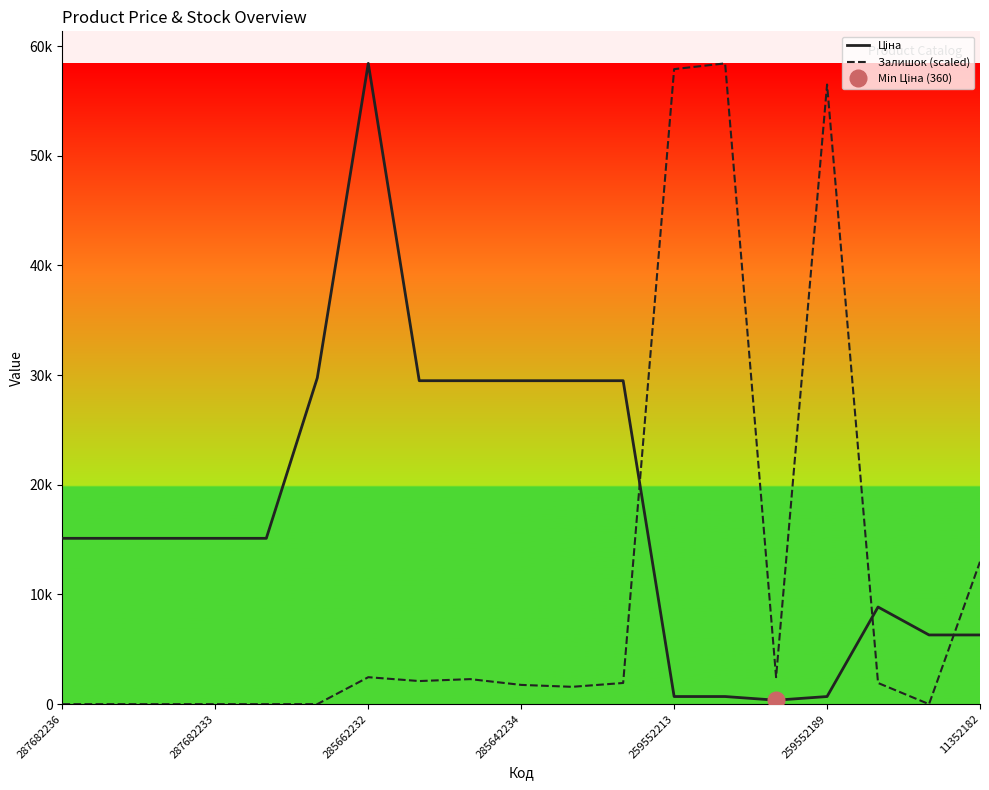

List the series in order of their overall mean, highest first.

Ціна, Залишок (scaled)